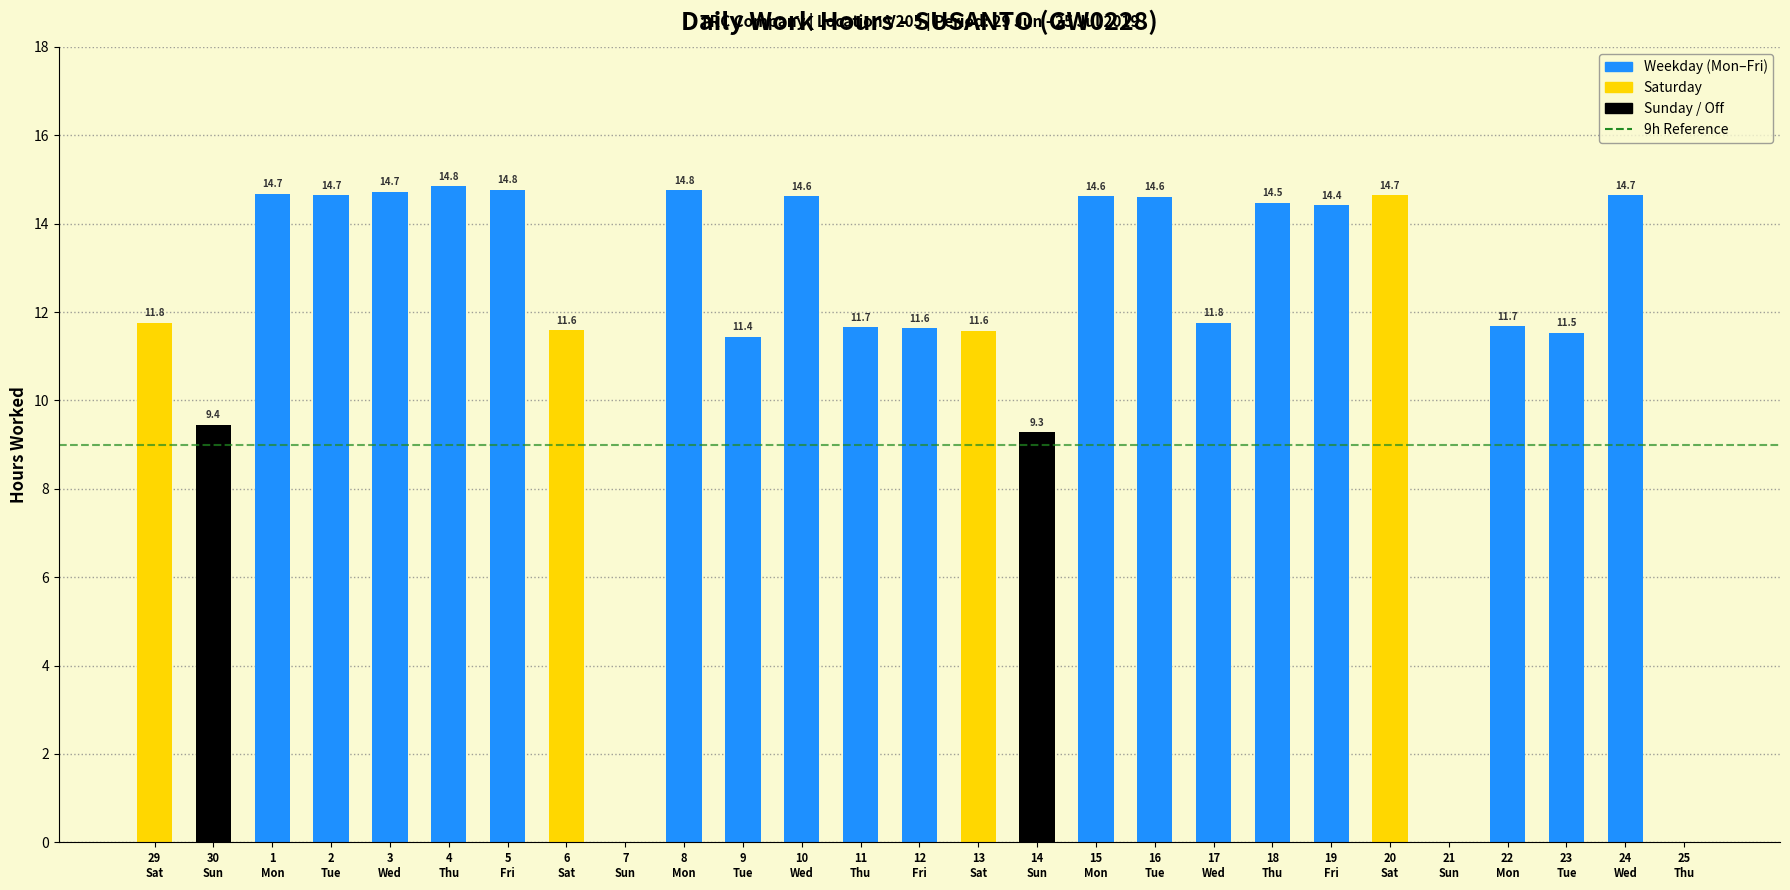

How many data points are above 11?

22